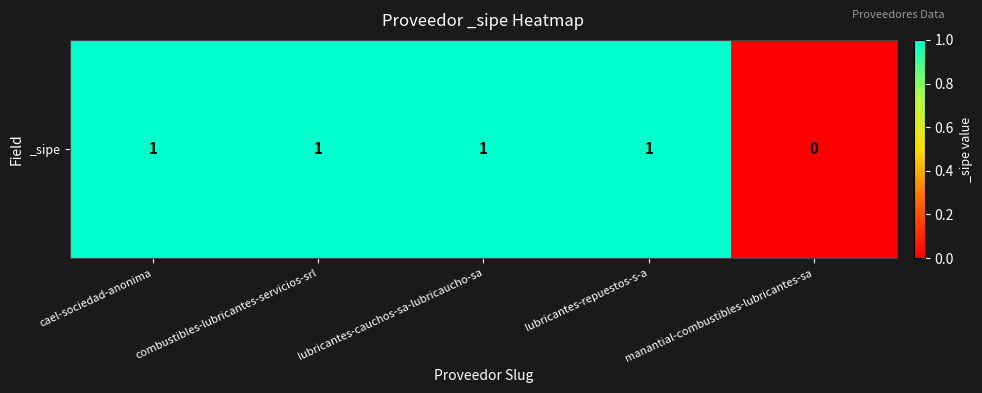

How many data points are less than 1?

1